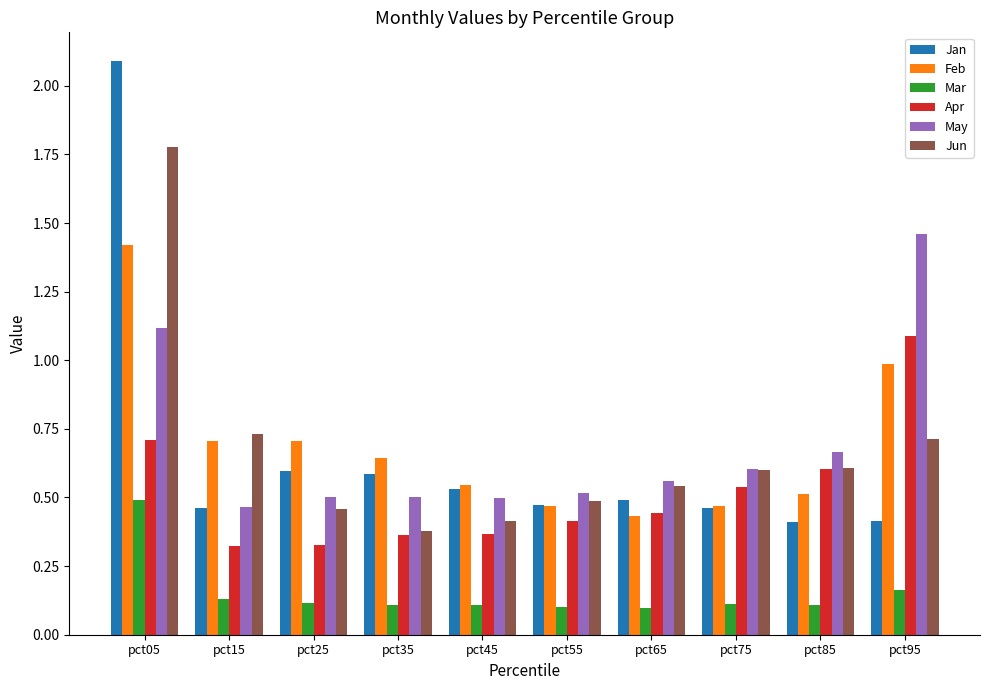

Which series has the largest range (max minus min)?

Jan